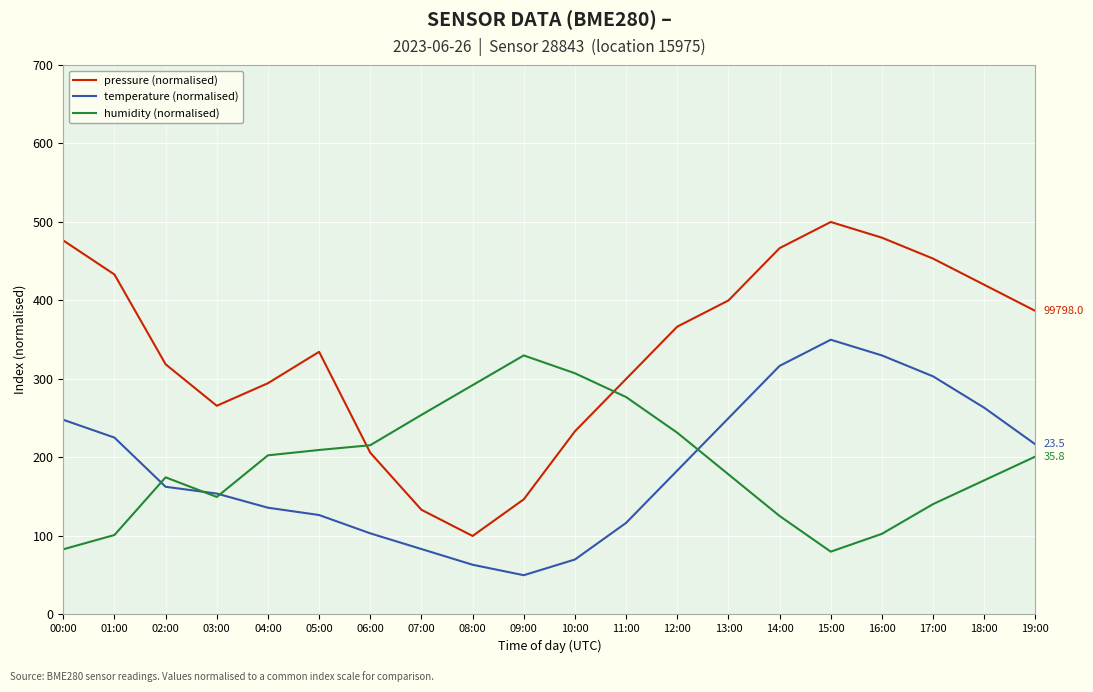

At 08:00, list the series in order from largest to smallest.

humidity (normalised), pressure (normalised), temperature (normalised)